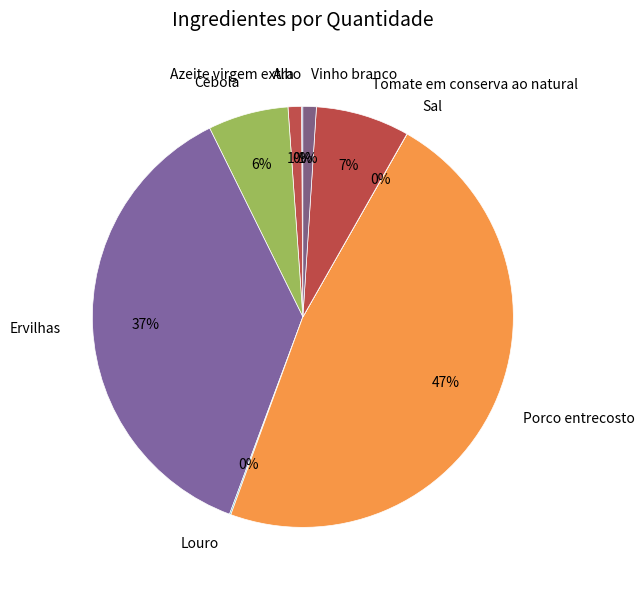

Is it true that Tomate em conserva ao natural is 1% of the pie?

False